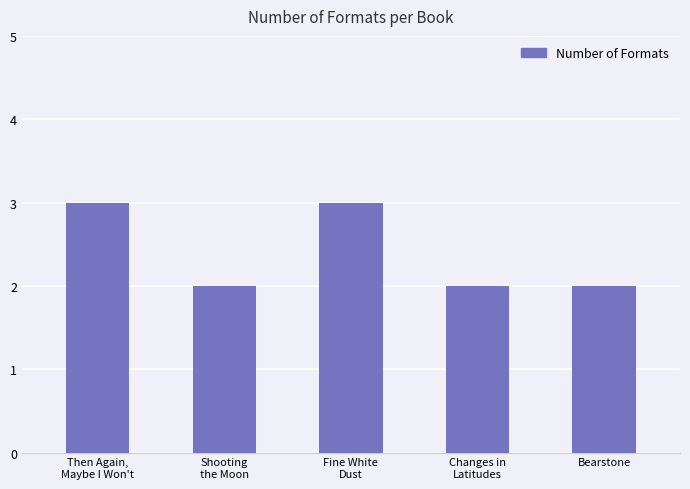

What is the difference between the maximum and minimum values?

1